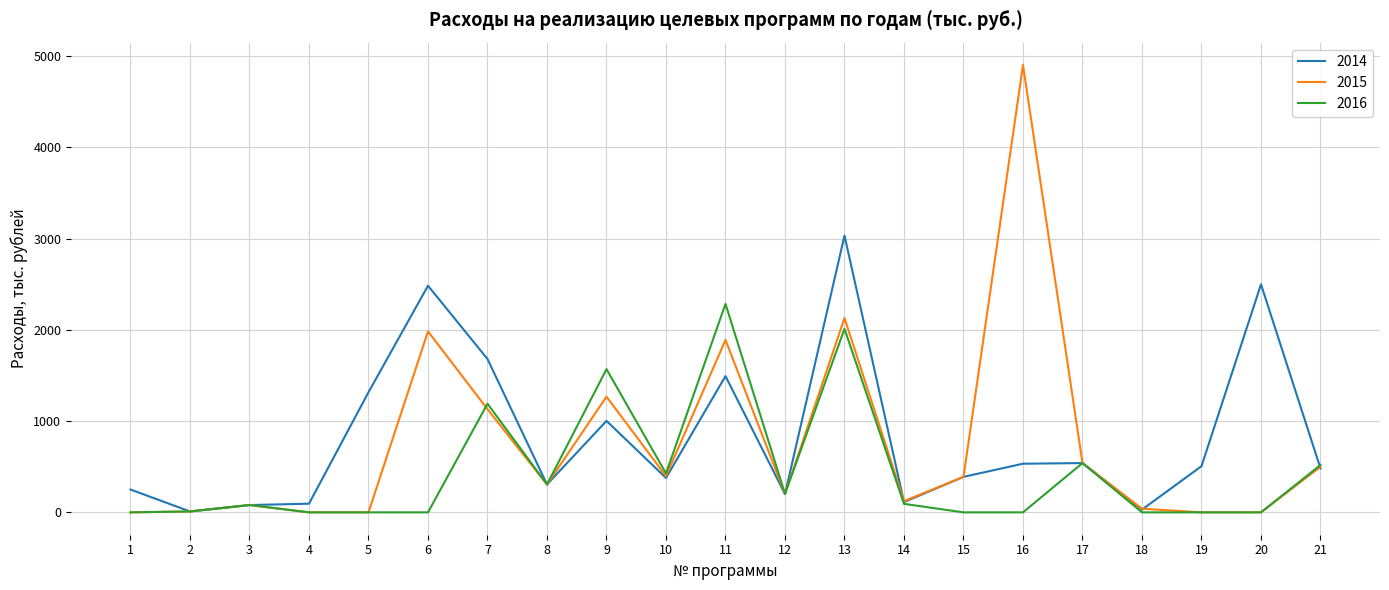

How many lines are shown in the chart?

3